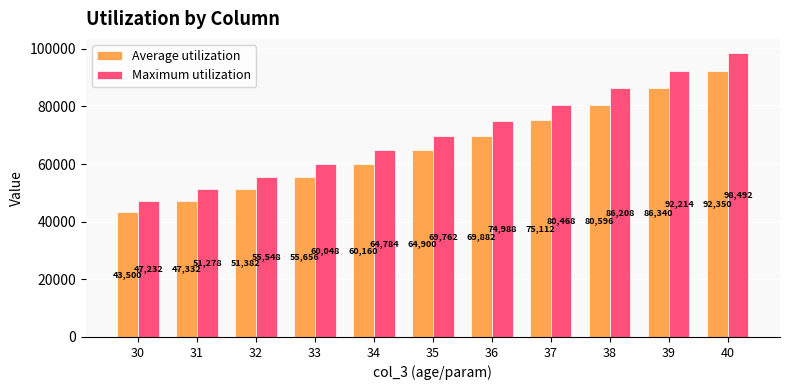

True or false: Maximum utilization has a value of 92214 at 39.

True